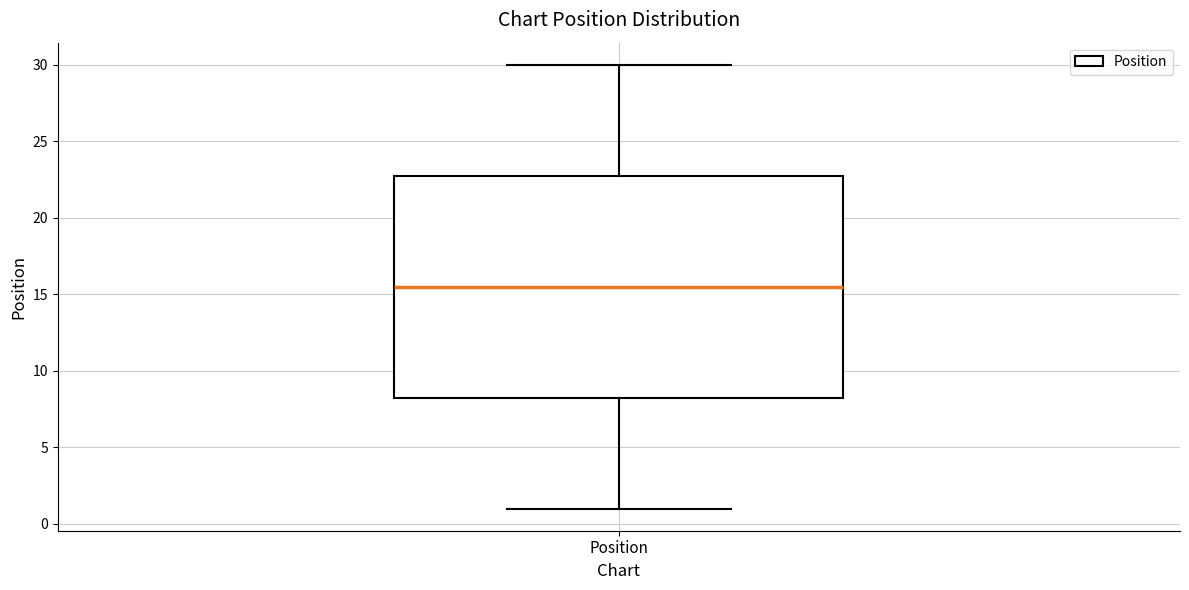

Read this box plot against the y-axis: the position of the median line, the range covered by the box, and the ends of both whiskers. The values are not printed on the chart, so give them approximately, as read against the axis.

median 15.5, box 8.5 to 23.0, whiskers 1.0 to 30.0